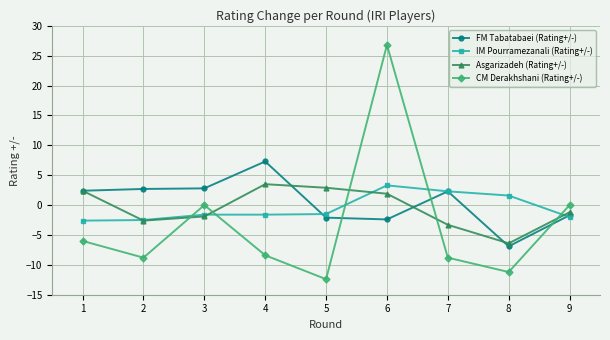

What is the value of the IM Pourramezanali (Rating+/-) point at the 9th from the left?

-2.0